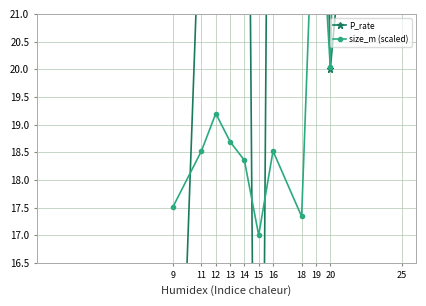

How many data points does each series have?

11